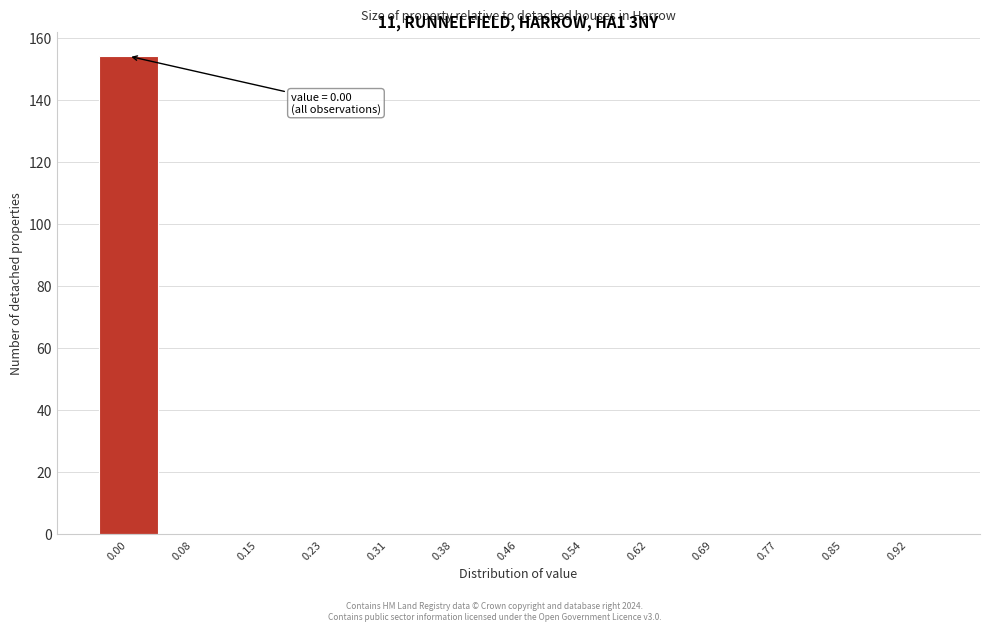

Reading right to left, extract all data points from this chart.

0.92=0	0.85=0	0.77=0	0.69=0	0.62=0	0.54=0	0.46=0	0.38=0	0.31=0	0.23=0	0.15=0	0.08=0	0.00=154